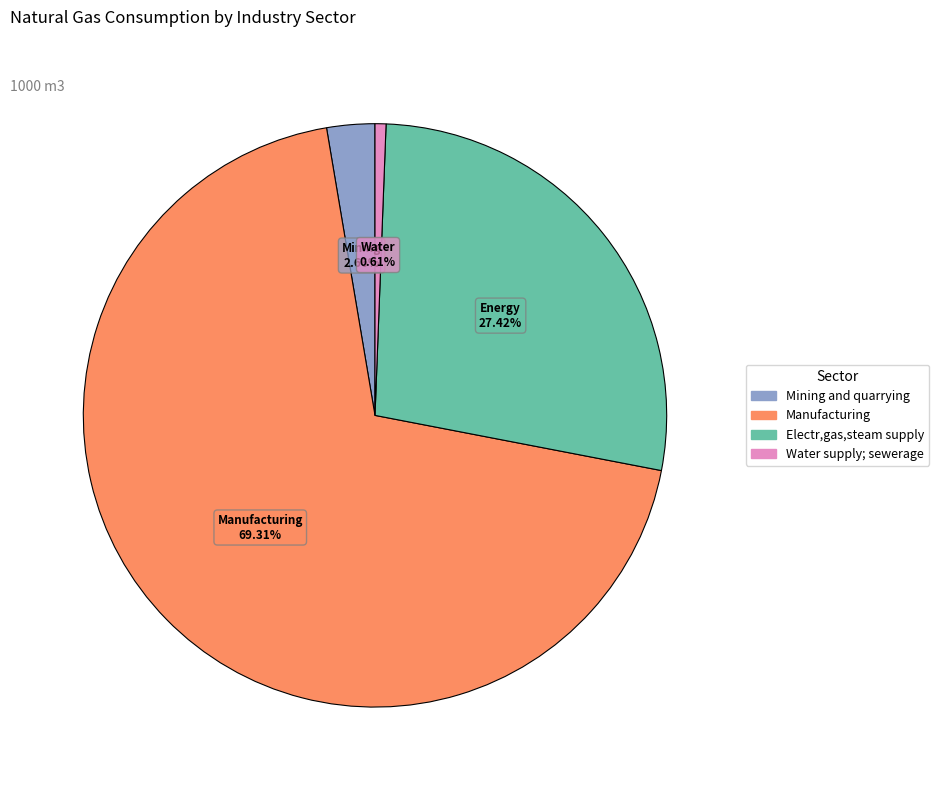

What is the smallest slice in the pie chart?

Water supply; sewerage